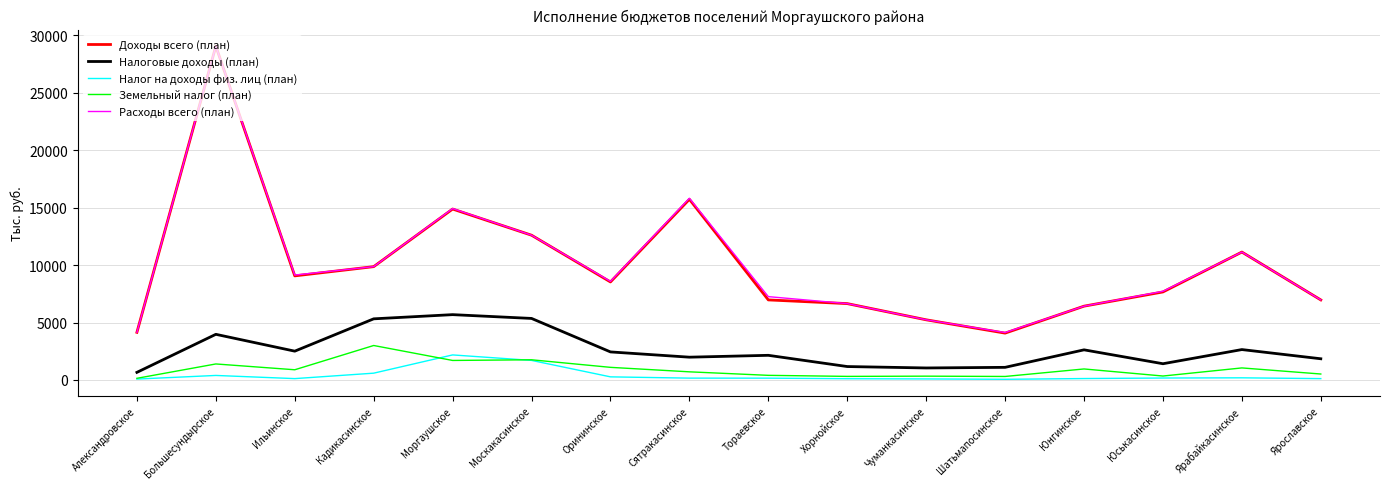

Between Большесундырское and Сятракасинское, which series saw the biggest shift?

Доходы всего (план)